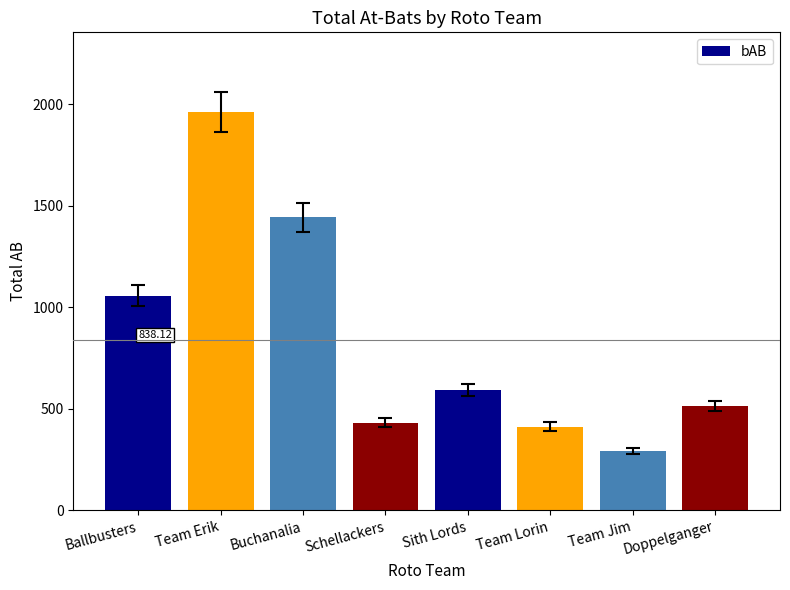

Reading left to right, what are all the values shown in this chart?

Ballbusters=1057	Team Erik=1962	Buchanalia=1444	Schellackers=432	Sith Lords=593	Team Lorin=413	Team Jim=291	Doppelganger=513